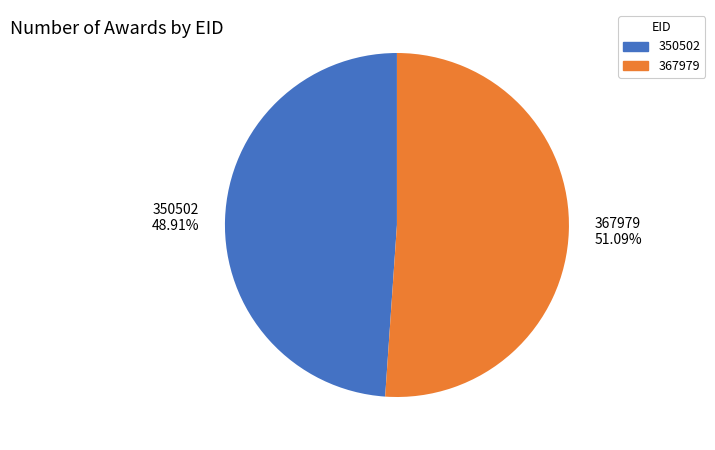

To the nearest percent, what portion does 367979 represent?

51%